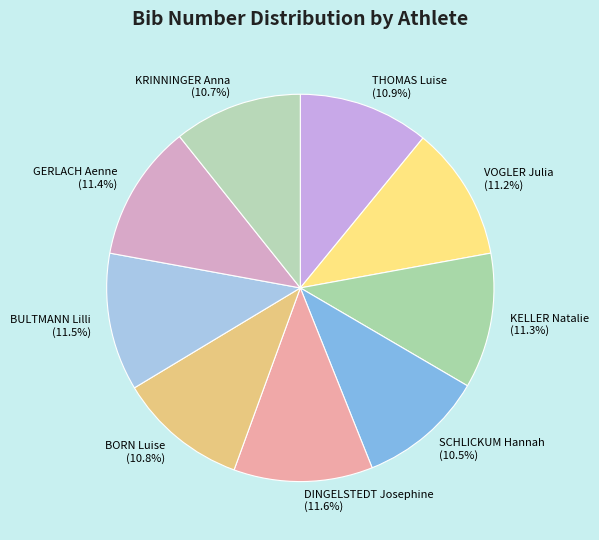

Is there any slice that represents more than half of the pie?

No